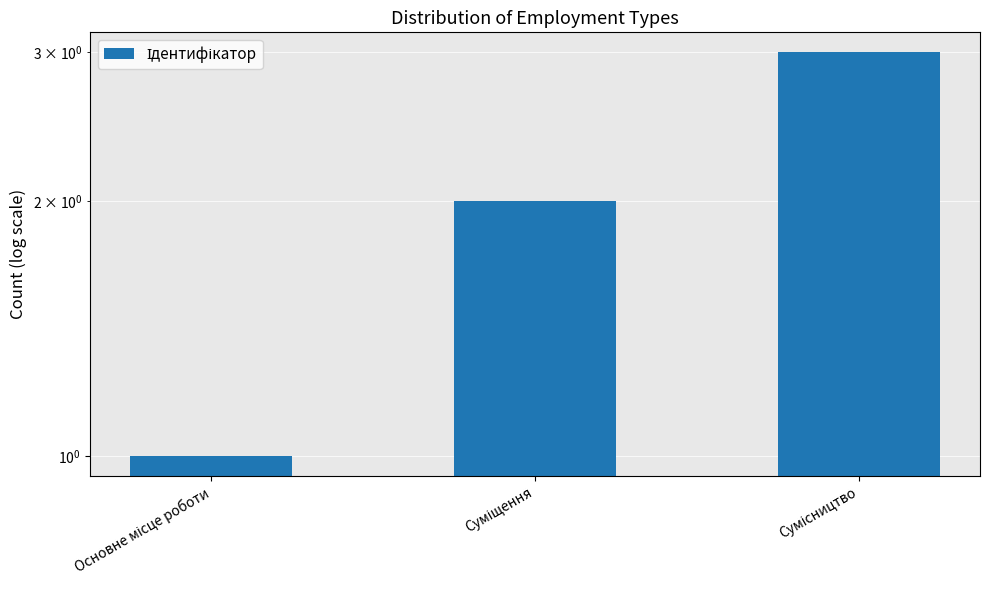

Reading left to right, transcribe all the data shown in this chart.

1	2	3